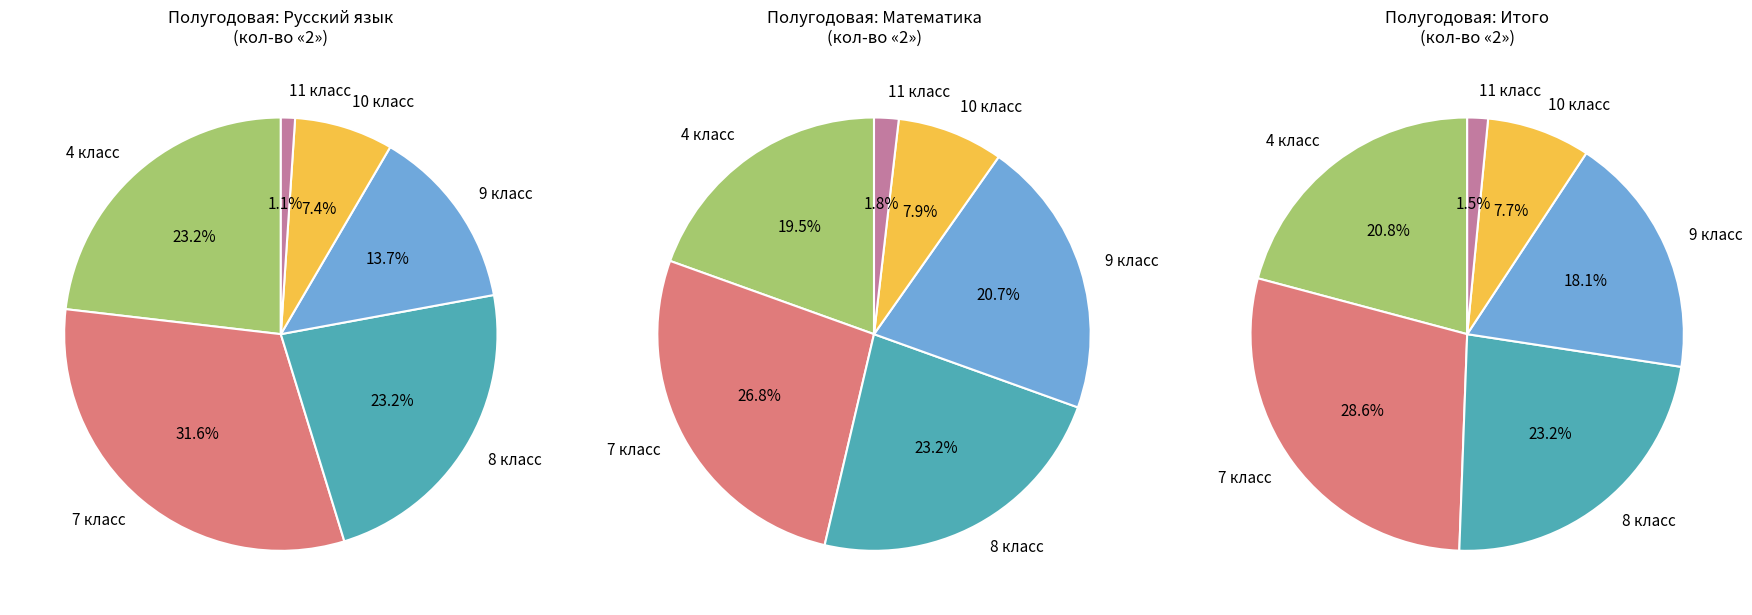

Does any single category account for the majority?

No